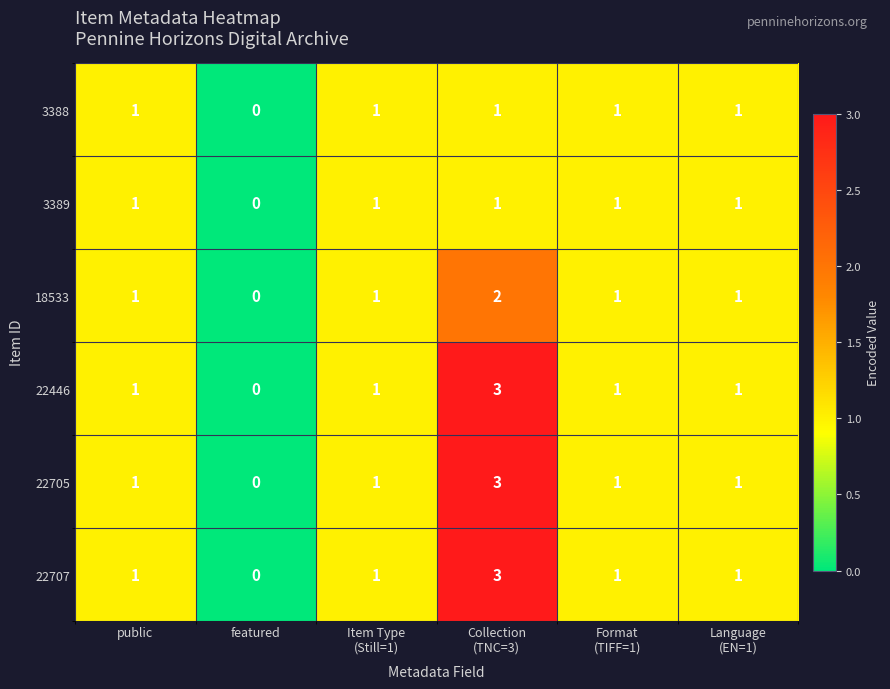

Which category has the lowest value across all series?

featured